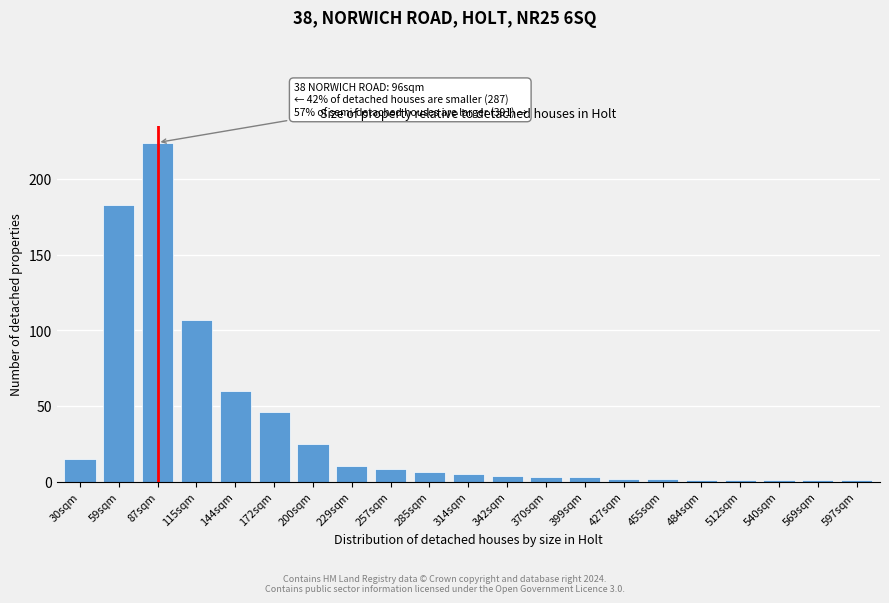

Reading right to left, what are all the values shown in this chart?

1	1	1	1	1	2	2	3	3	4	5	6	8	10	25	46	60	107	224	183	15